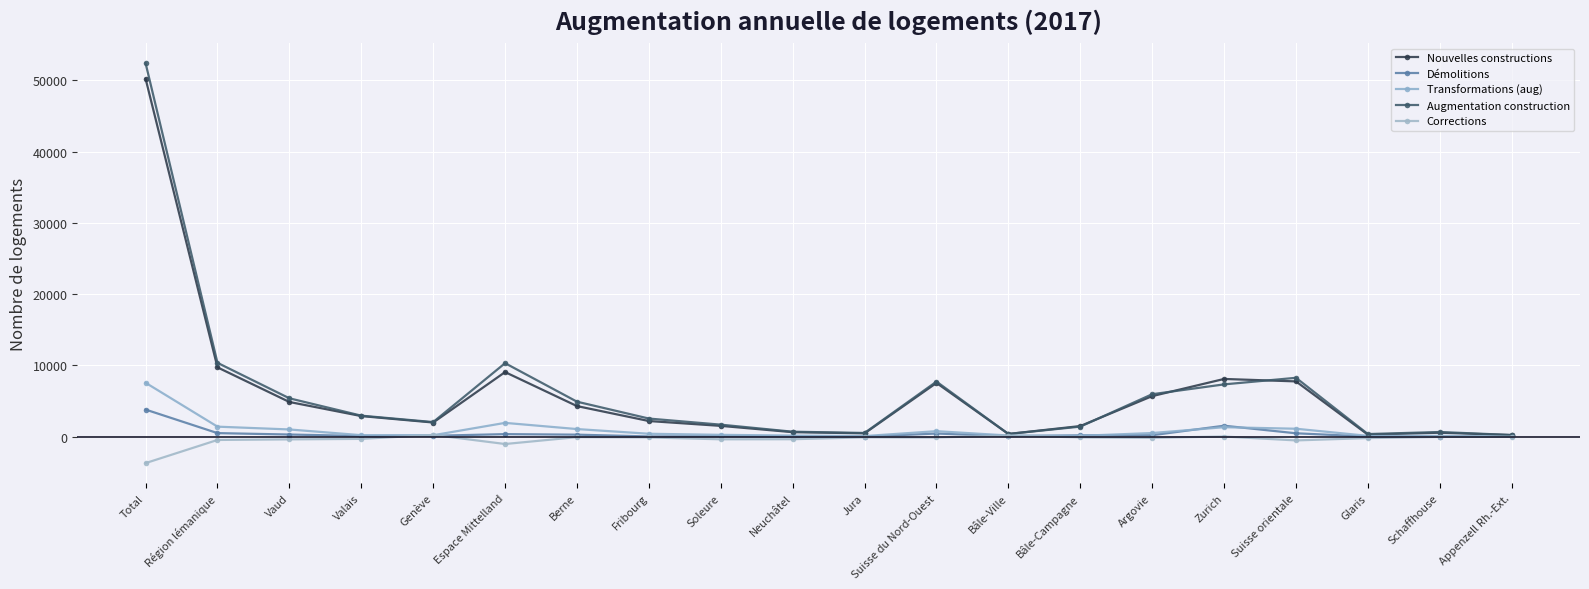

How many lines are shown in the chart?

5